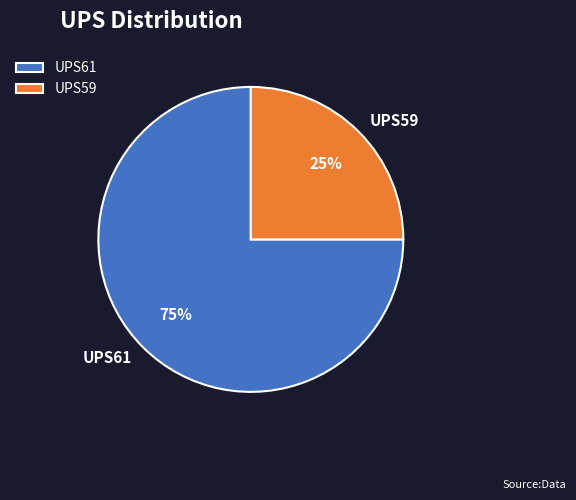

True or false: UPS59 accounts for 15% of the total.

False